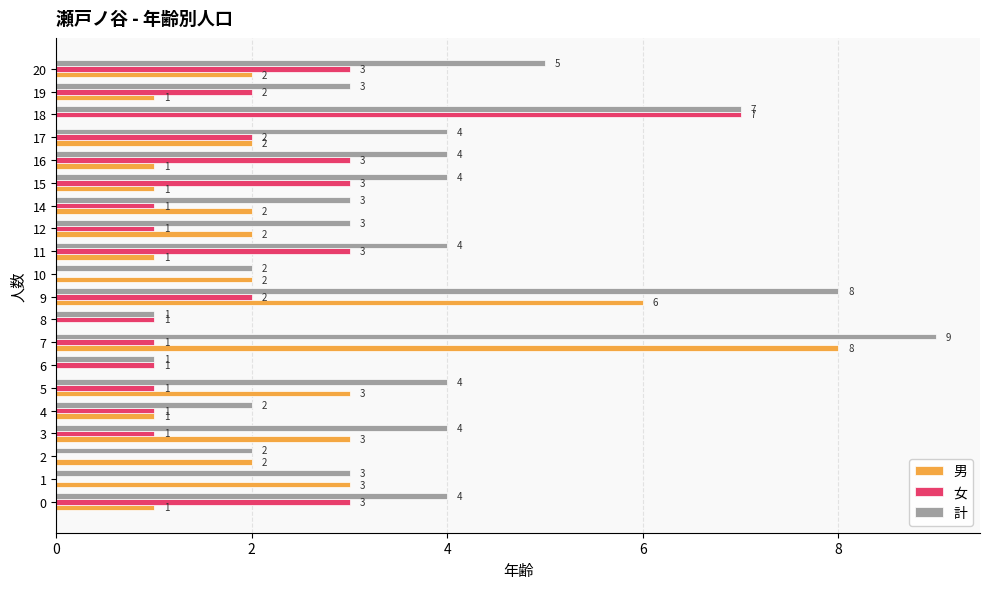

Is it true that 計 equals 2 at 4?

True